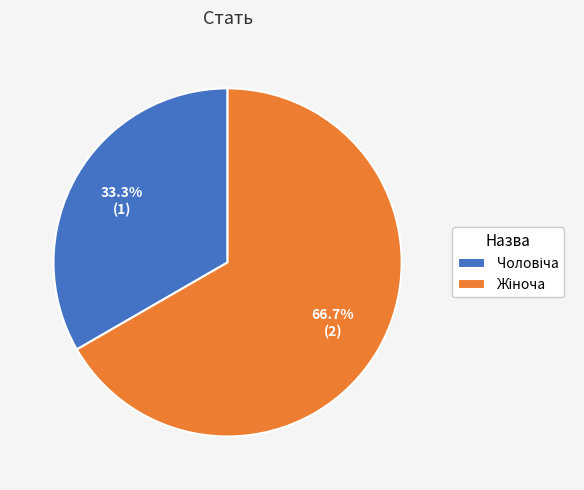

Is there a majority slice in this chart?

Yes